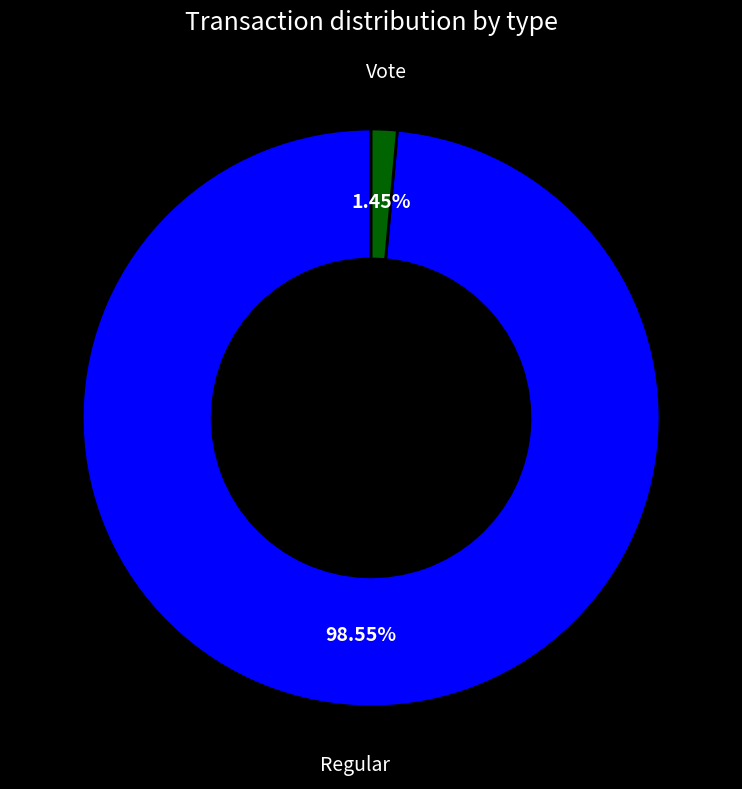

How many segments does this pie chart have?

2